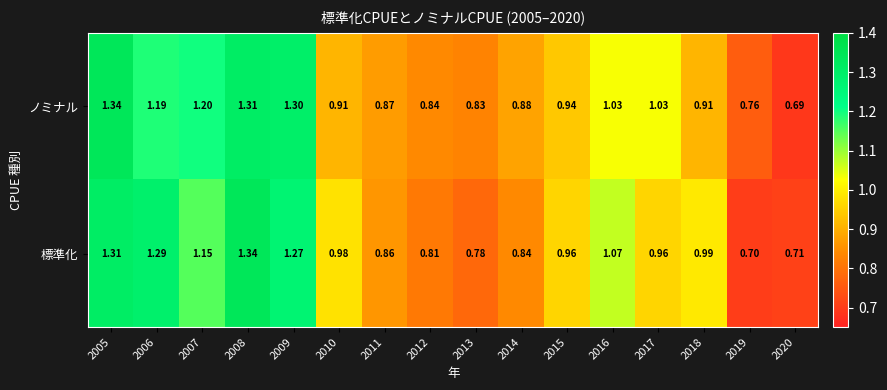

List the series in order of their overall mean, lowest first.

標準化, ノミナル